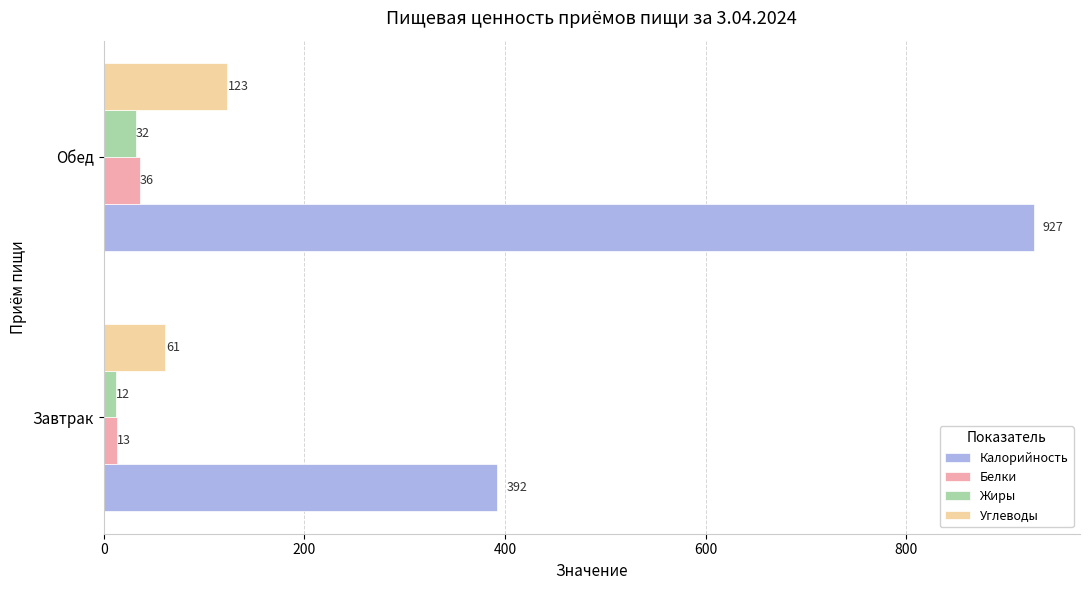

Which series has the largest range (max minus min)?

Калорийность